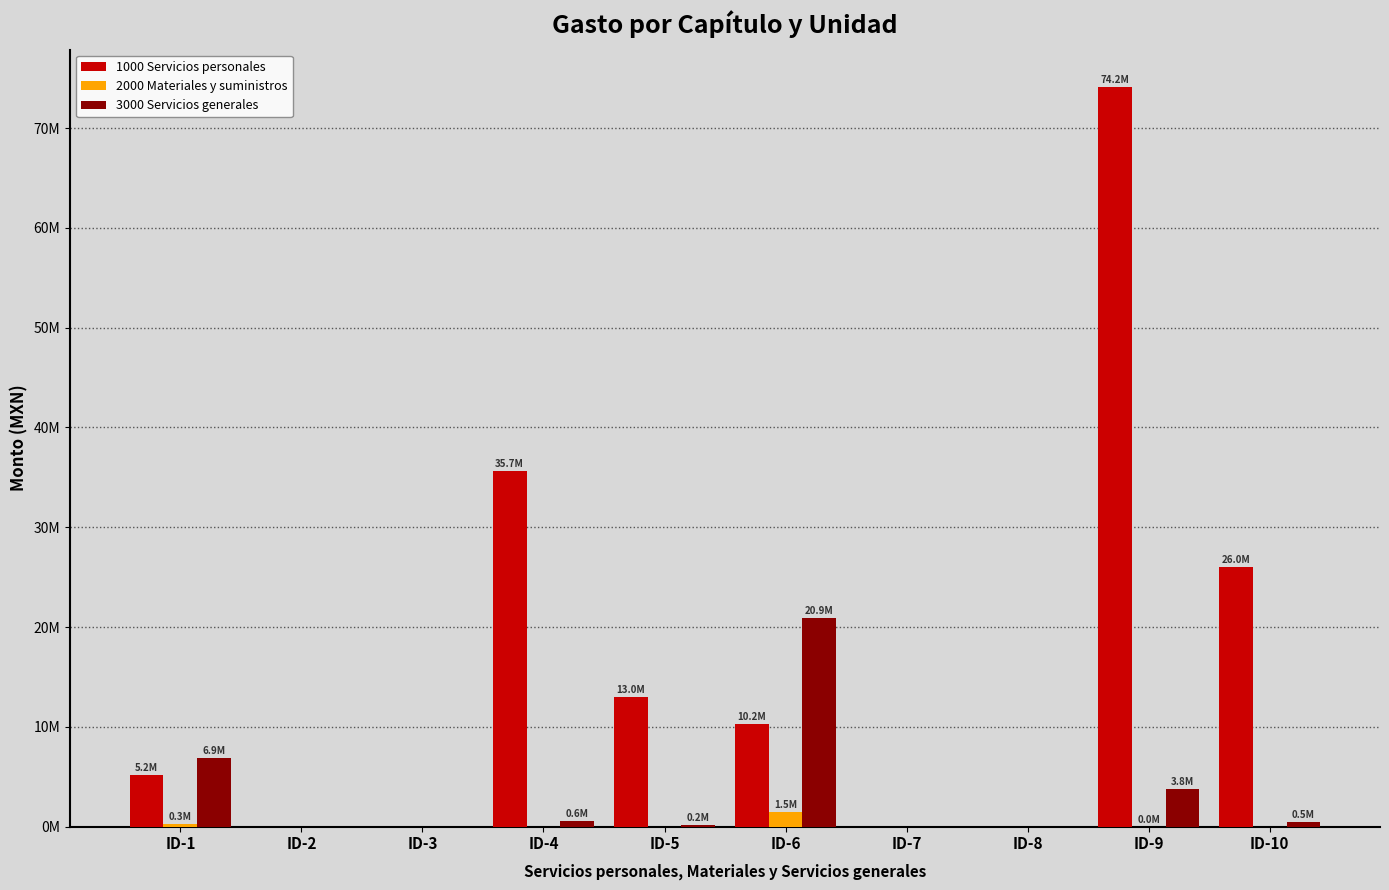

Are the bars grouped side by side (vs. stacked)?

Yes